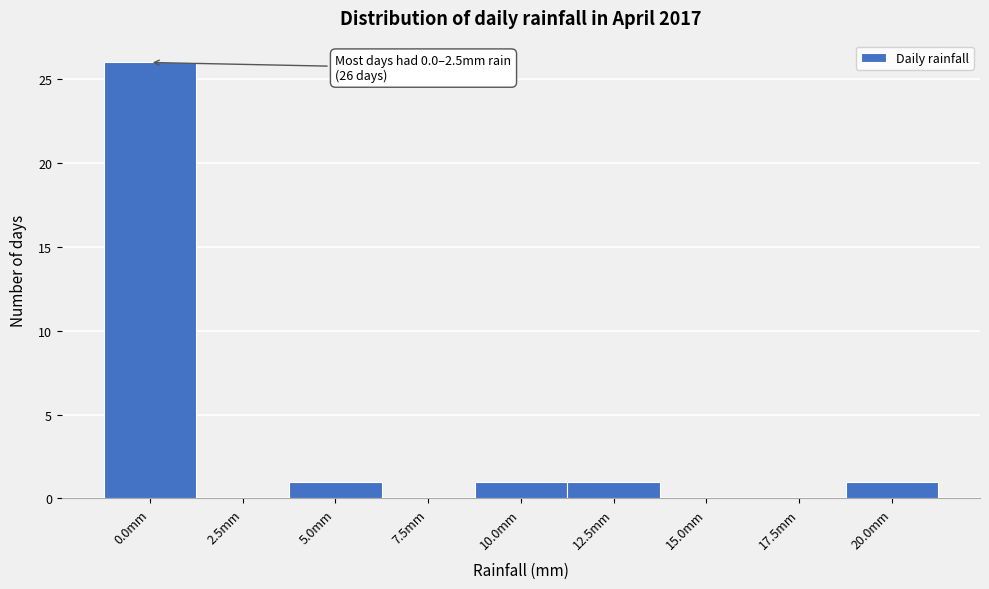

Reading left to right, transcribe all the data shown in this chart.

0.0mm=26	2.5mm=0	5.0mm=1	7.5mm=0	10.0mm=1	12.5mm=1	15.0mm=0	17.5mm=0	20.0mm=1